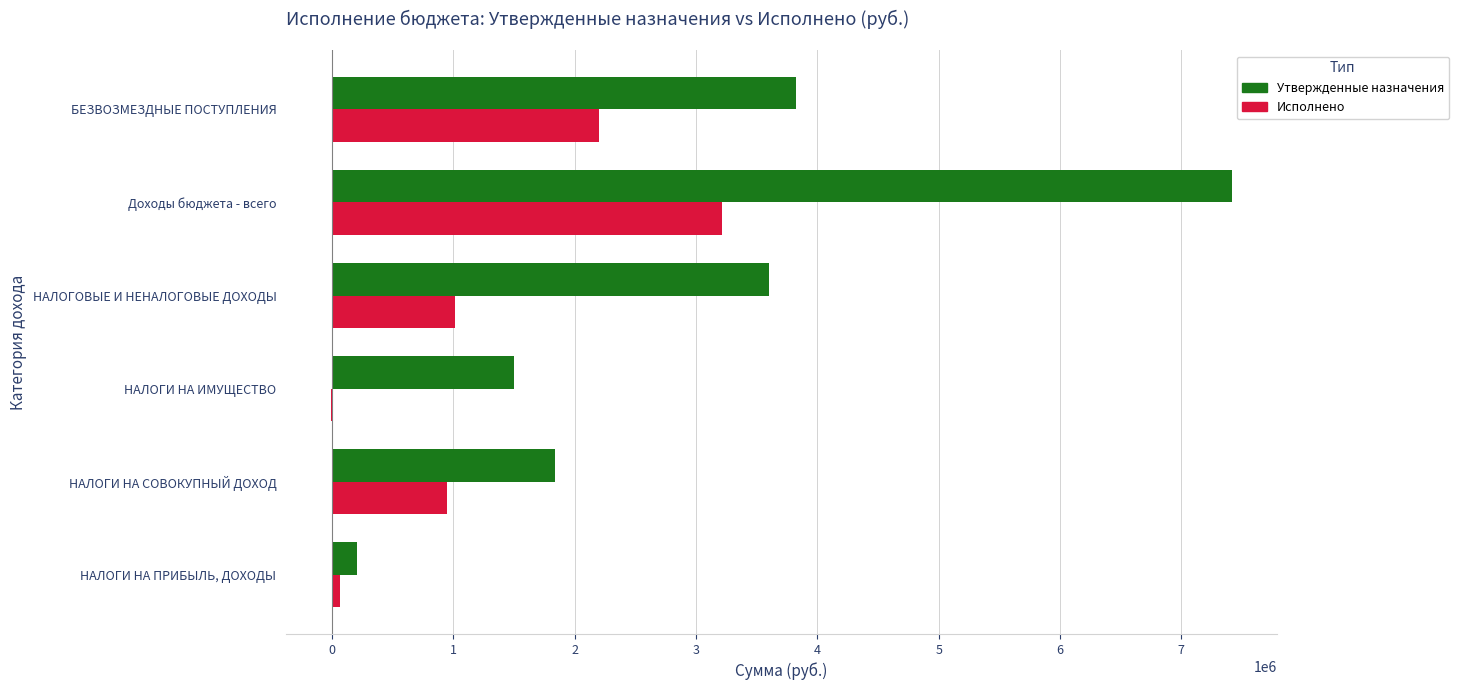

Between НАЛОГИ НА ПРИБЫЛЬ, ДОХОДЫ and БЕЗВОЗМЕЗДНЫЕ ПОСТУПЛЕНИЯ, which series saw the biggest shift?

Утвержденные назначения